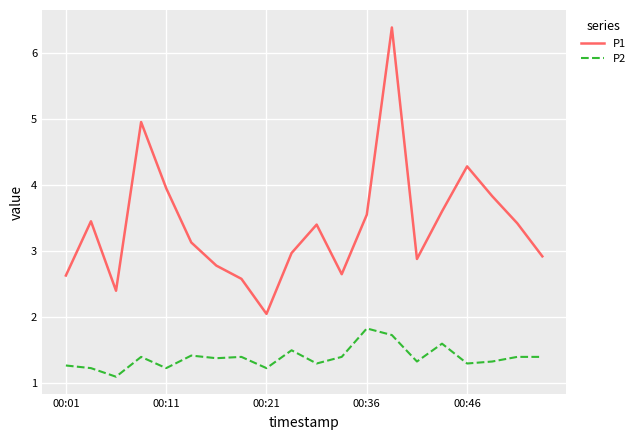

Which series has the widest spread of values?

P1